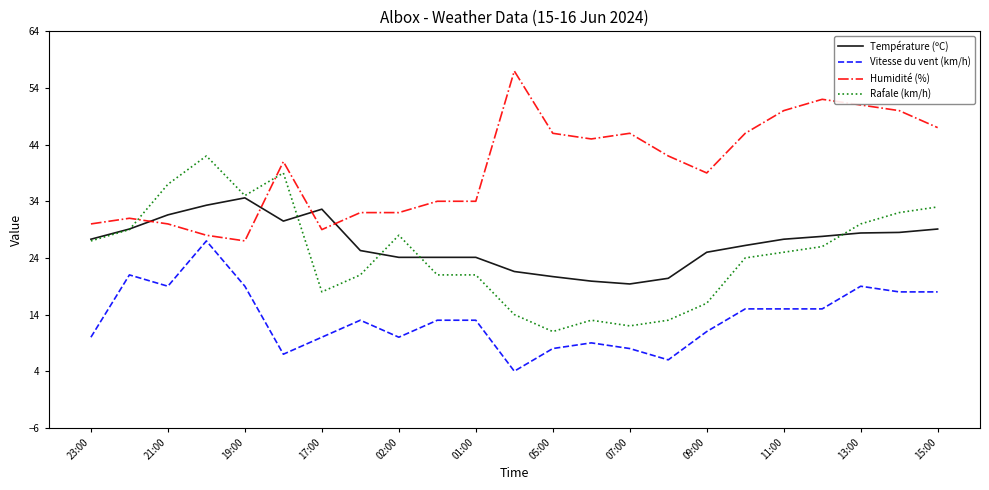

True or false: Vitesse du vent (km/h) and Rafale (km/h) cross at least once.

False